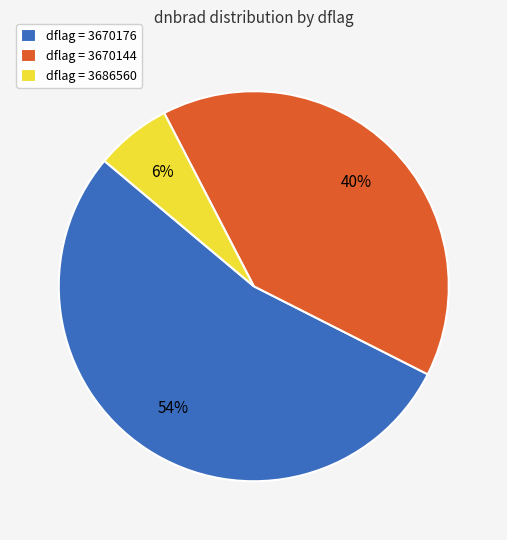

What is the smallest slice in the pie chart?

dflag = 3686560